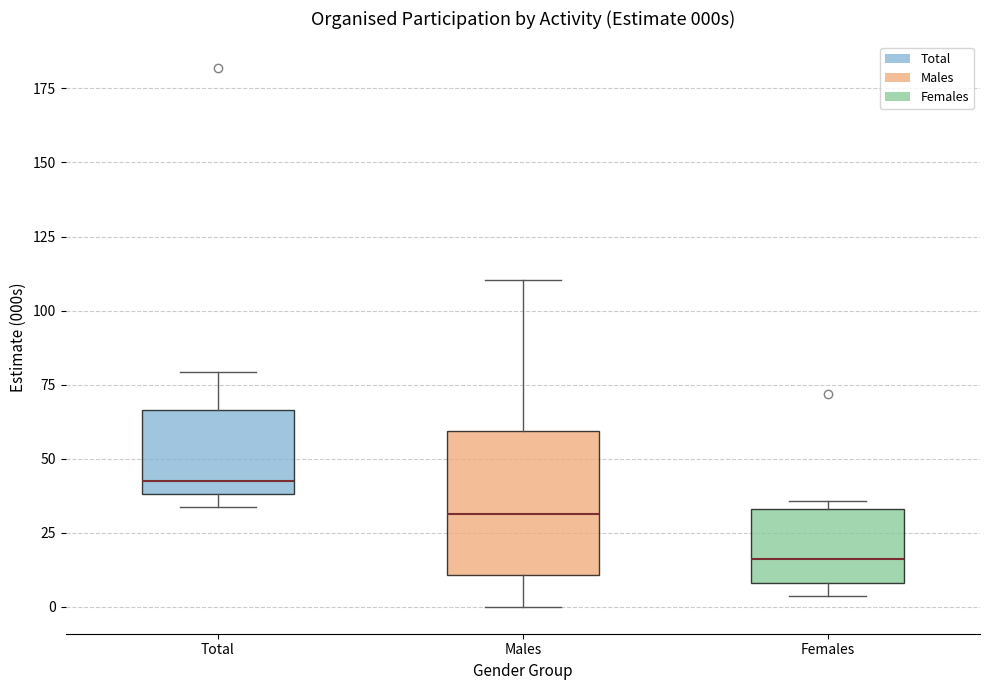

Which box's median line is the highest?

Total